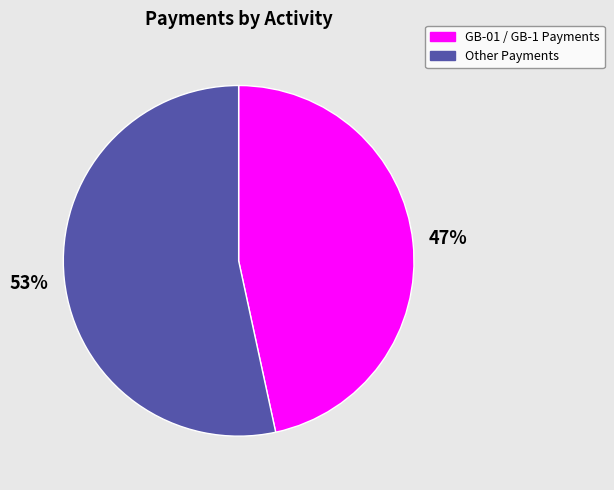

How many segments does this pie chart have?

2